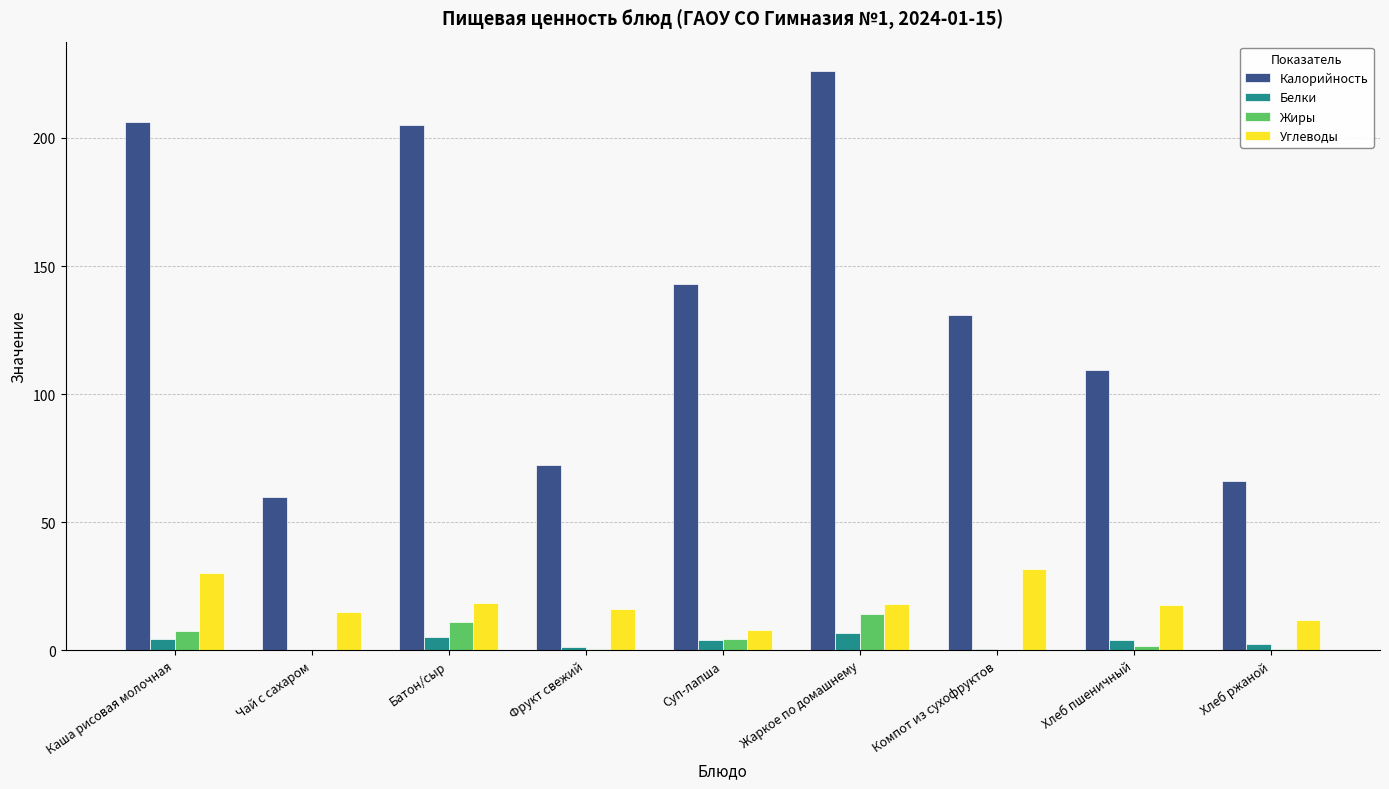

What is the sum of all Калорийность values?

1219.8